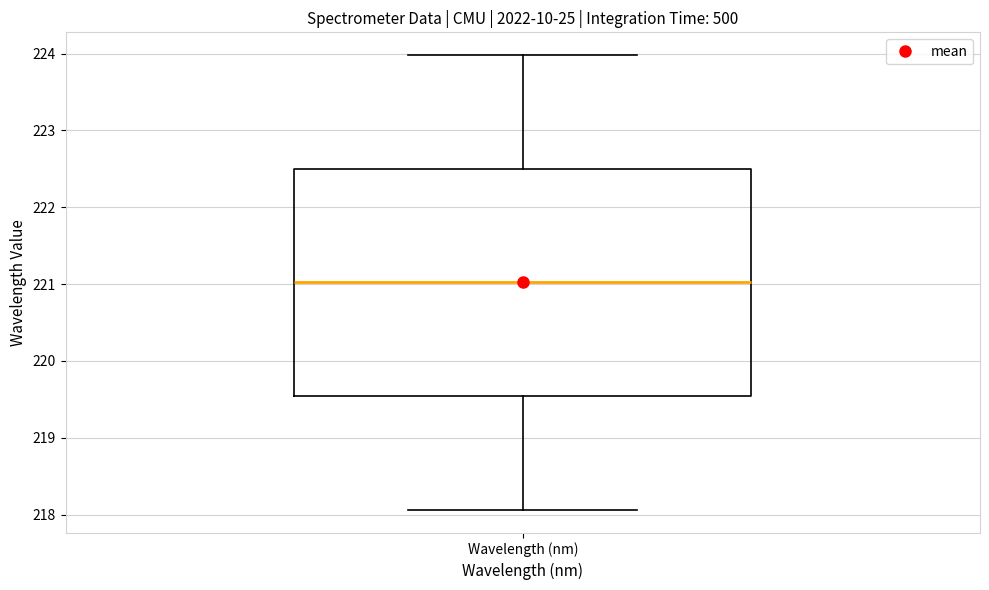

Where does the upper whisker of the box for Wavelength (nm) end on the y-axis? The values are not printed on the chart, so give them approximately, as read against the axis.

224.0